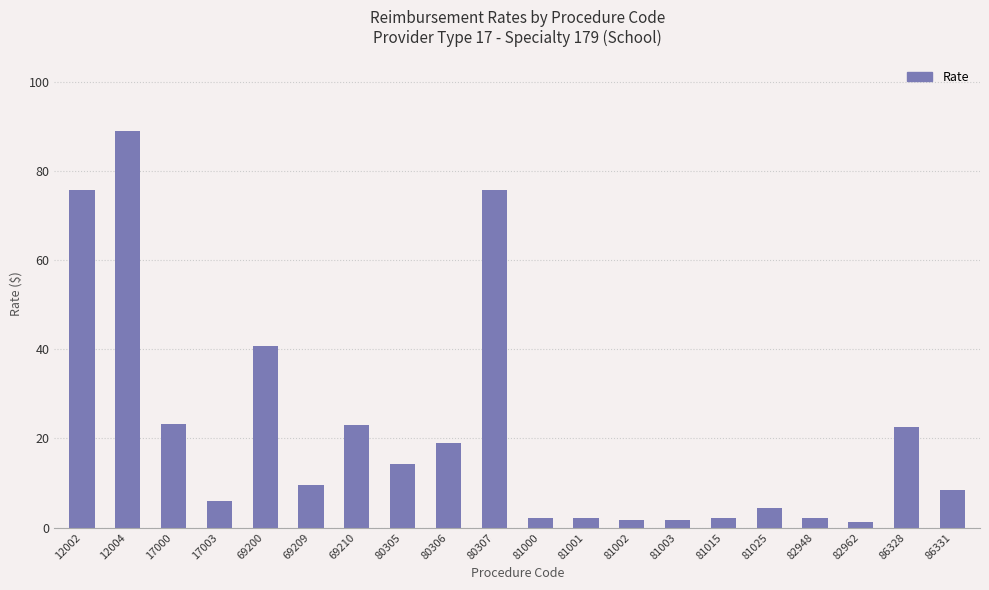

What is the value of the 3rd bar from the left?

23.2